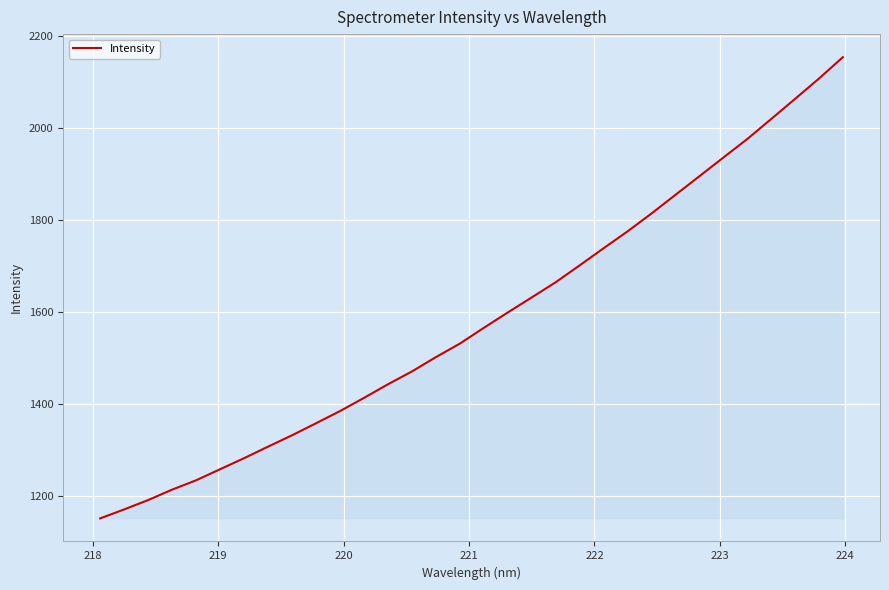

What is the smallest value displayed?

1151.7